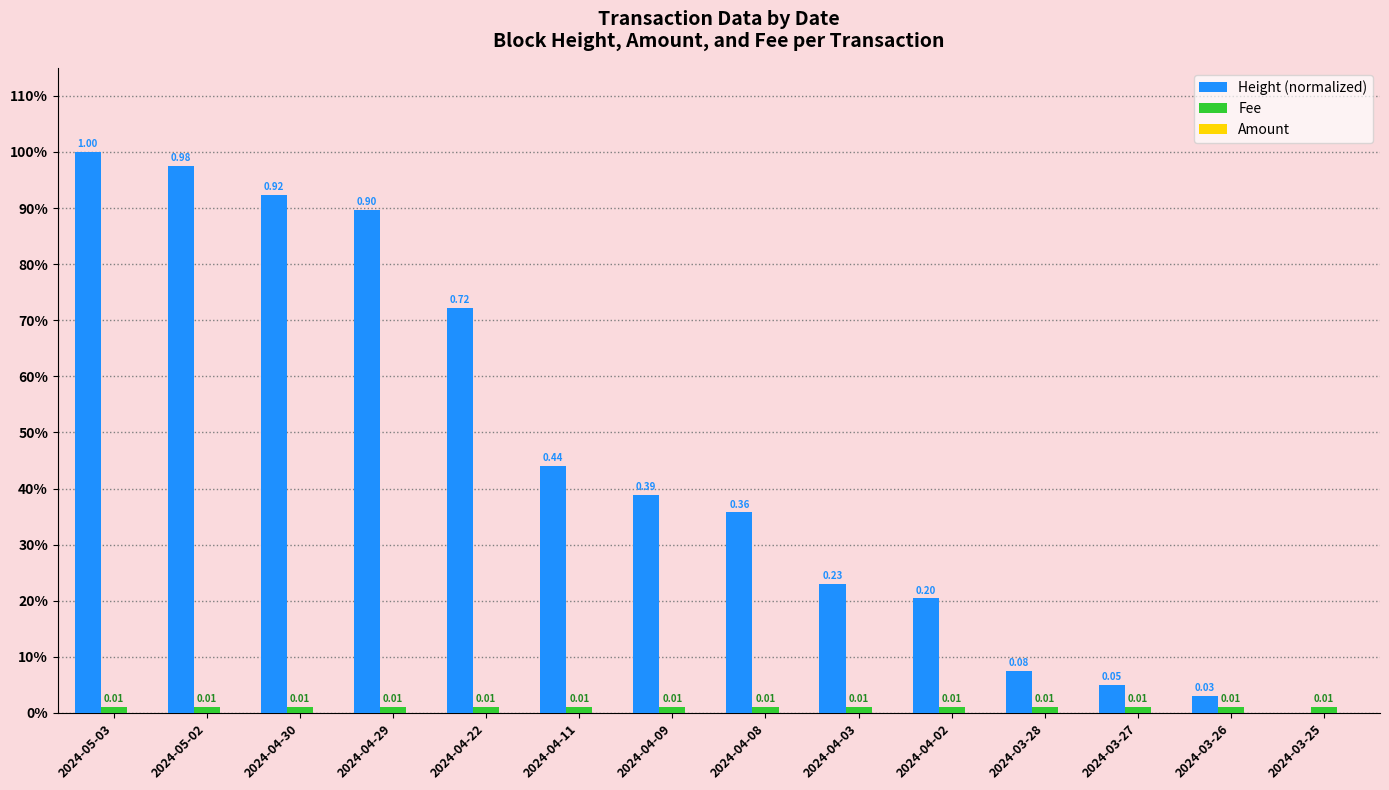

What is the label of the 5th bar from the right?

2024-04-02